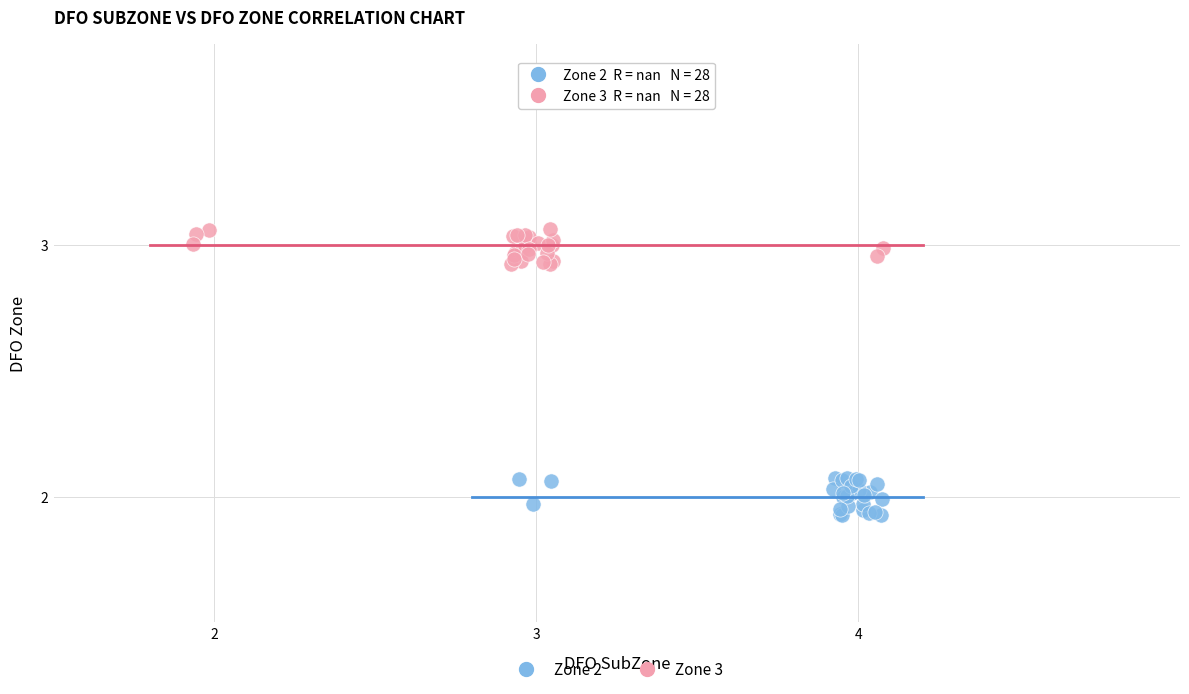

Which series reaches the maximum Y coordinate?

Zone 3